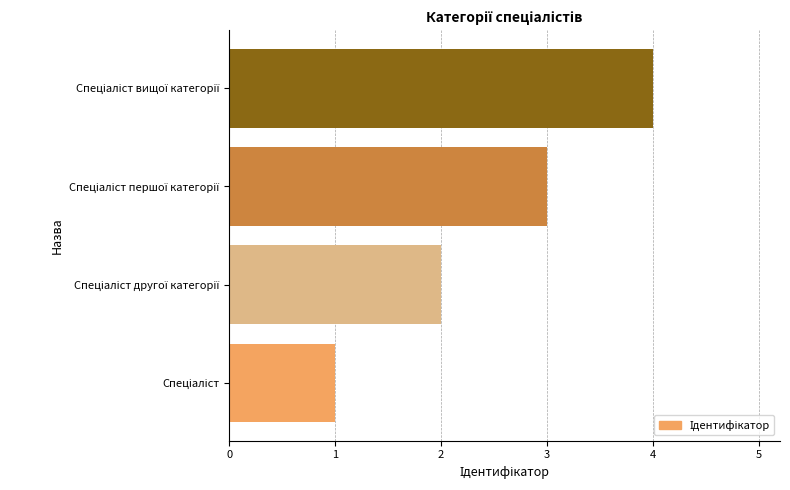

What is the greatest value displayed?

4